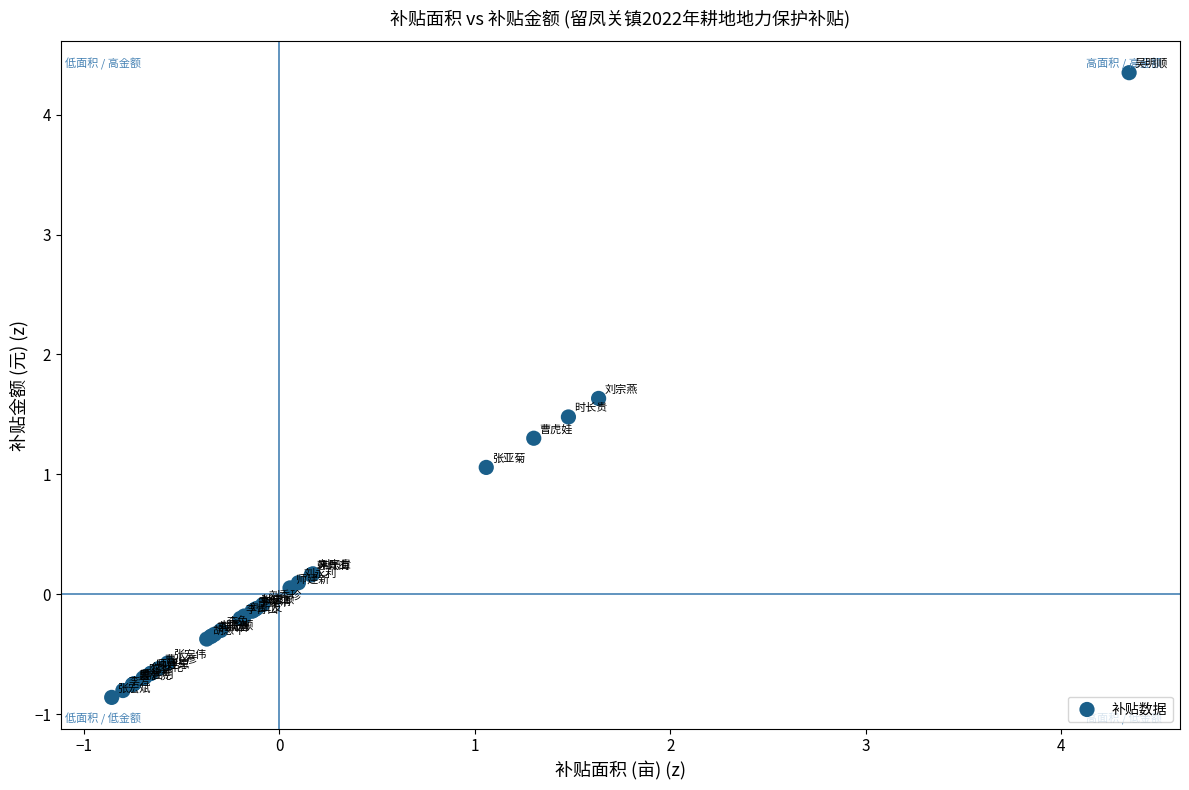

What Y value in the scatter plot is closest to 1?

1.1